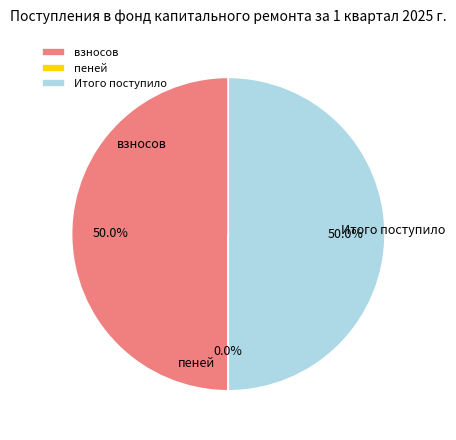

To the nearest percent, what portion does Итого поступило represent?

50%